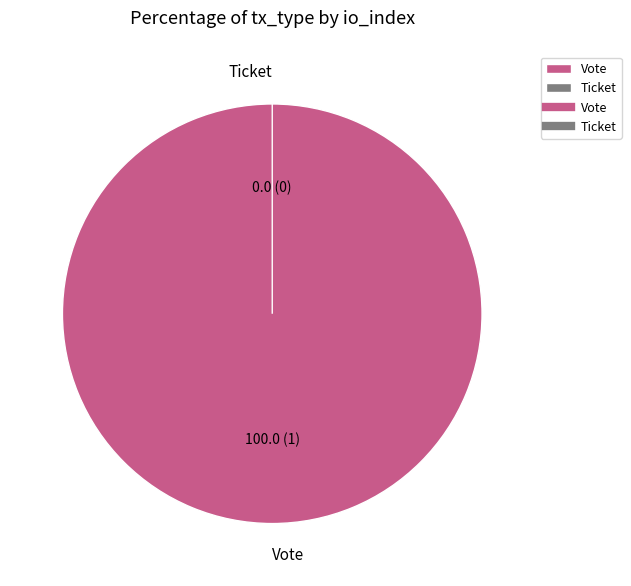

What percentage is NOT represented by Ticket?

100.0%